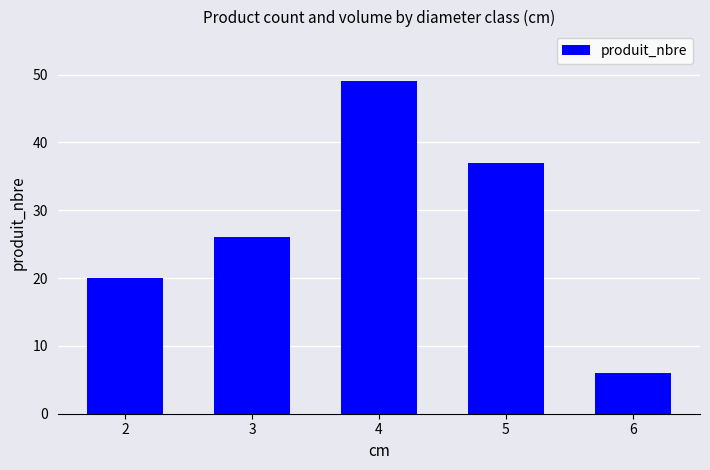

Reading left to right, what are all the values shown in this chart?

20	26	49	37	6